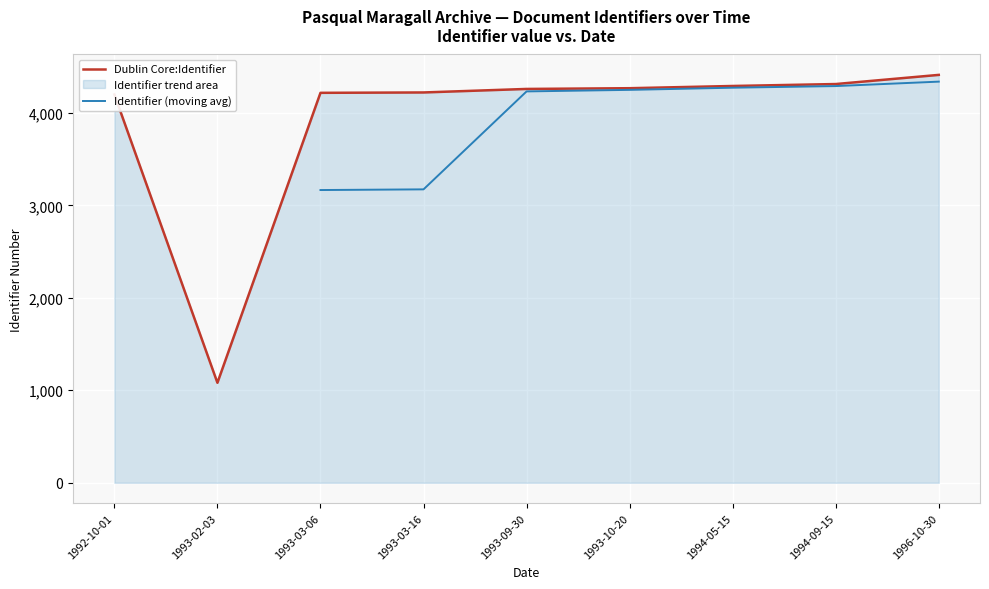

How many data points are above 4258?

4